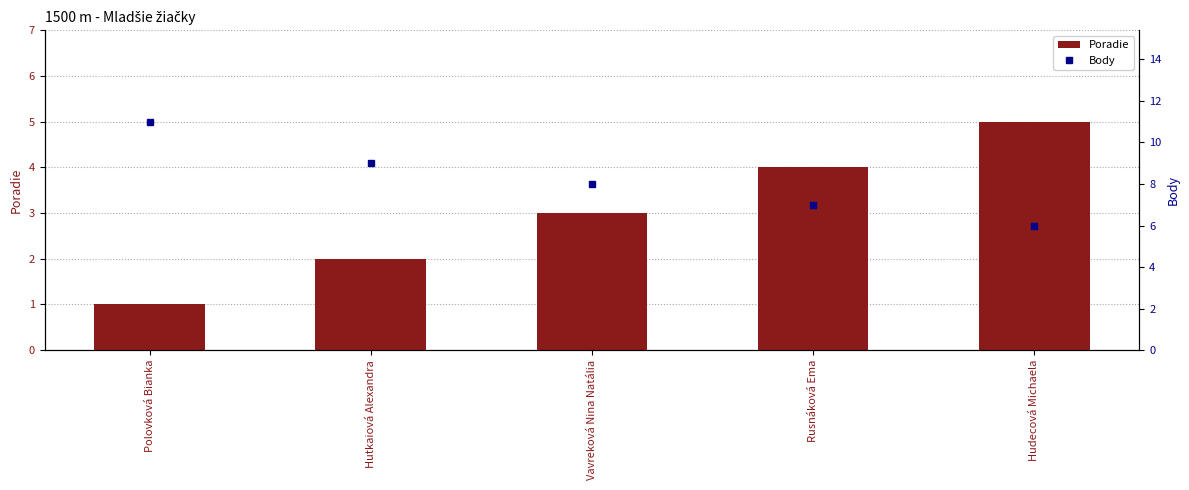

List the labels in order of Poradie value, smallest first.

Polovková Bianka, Hutkaiová Alexandra, Vavreková Nina Natália, Rusnáková Ema, Hudecová Michaela